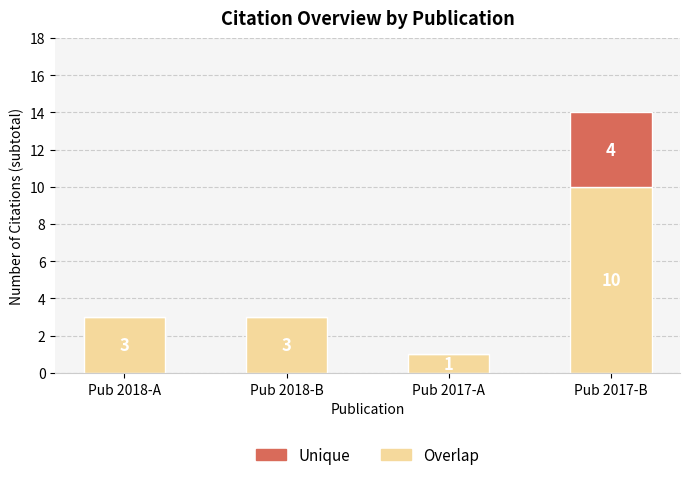

Is it true that Overlap equals 3 at Pub 2018-B?

True